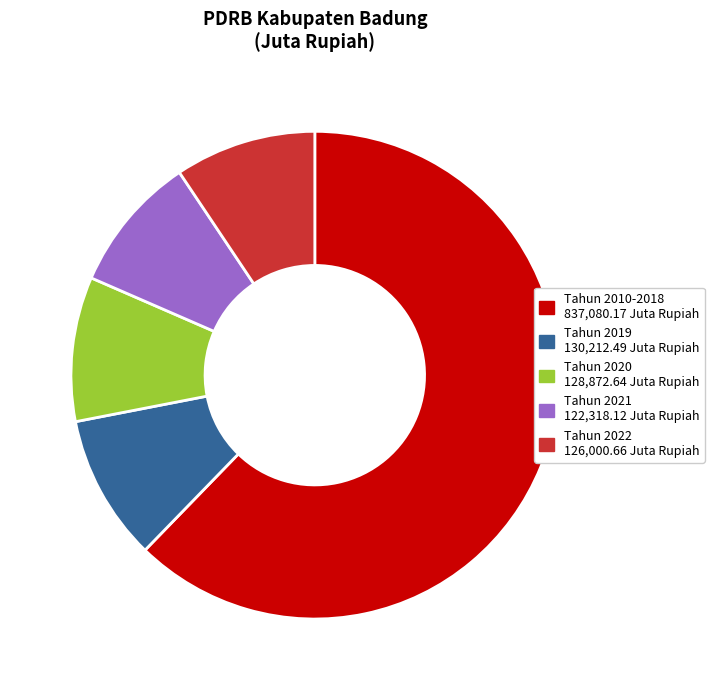

Is there a majority slice in this chart?

Yes